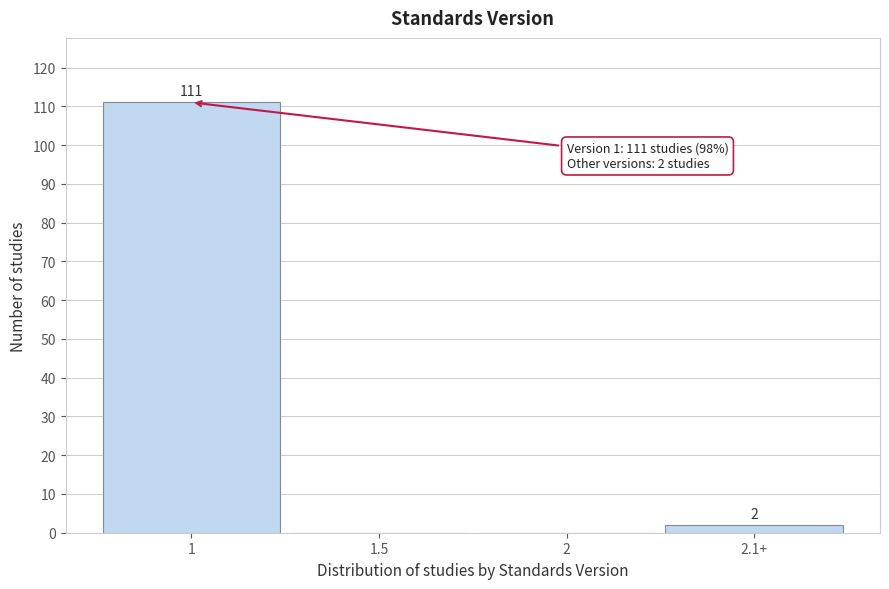

Reading left to right, transcribe all the data shown in this chart.

1=111	1.5=0	2=0	2.1+=2